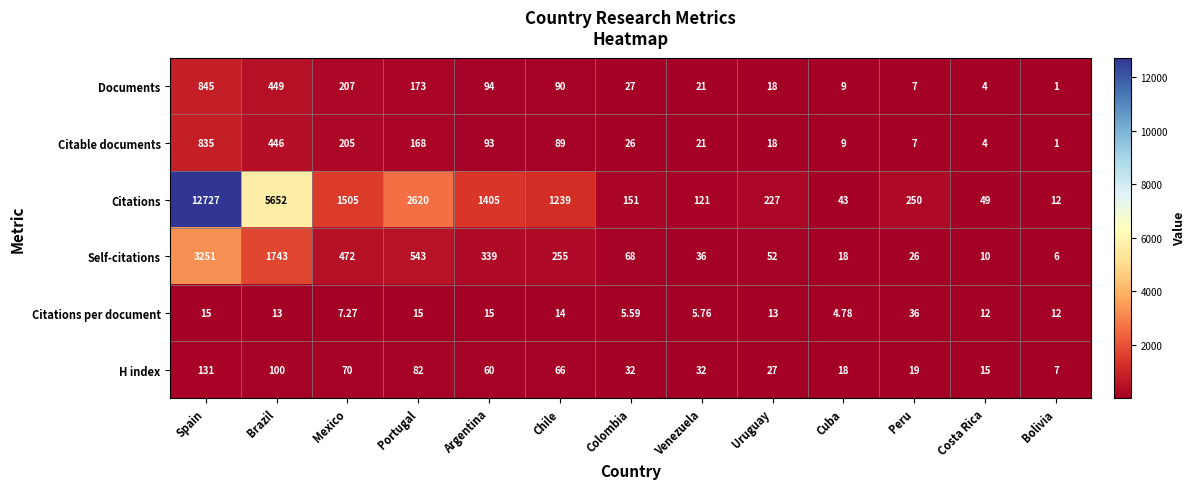

Which category has the lowest value across all series?

Bolivia